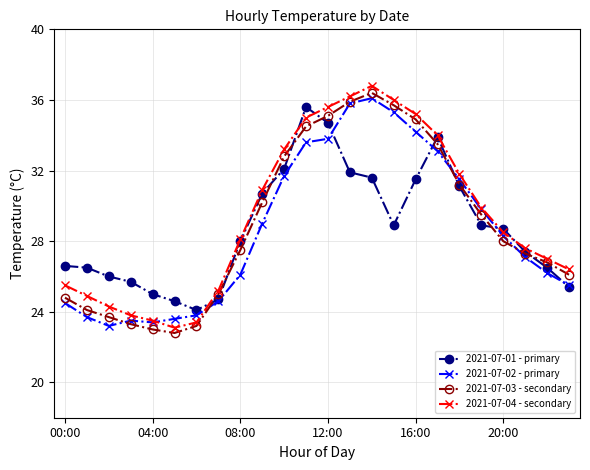

How many interior local valleys does the 2021-07-04 - secondary series have?

1